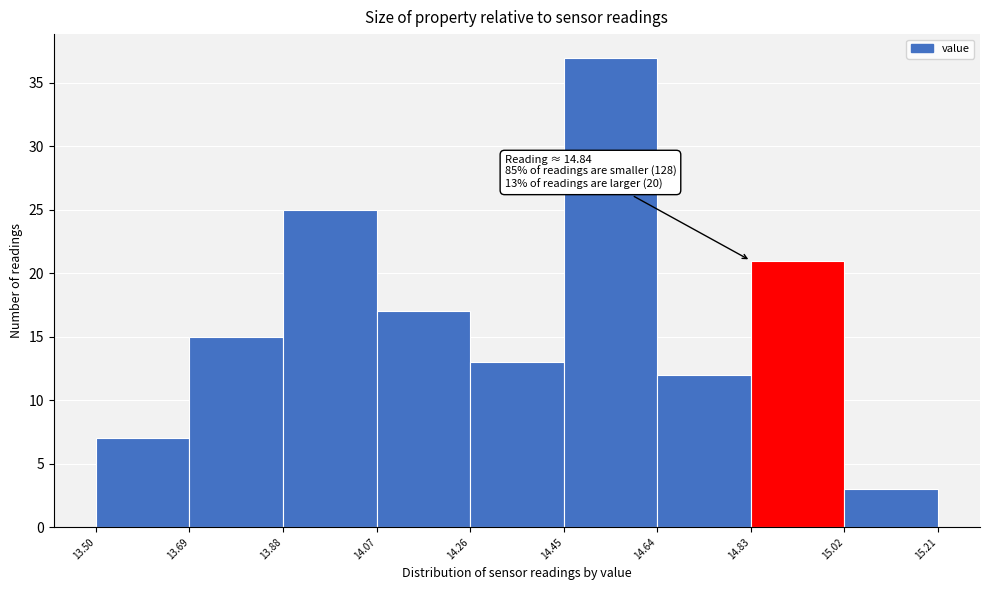

Over which range of the x-axis is the bar tallest?

14.45 to 14.64